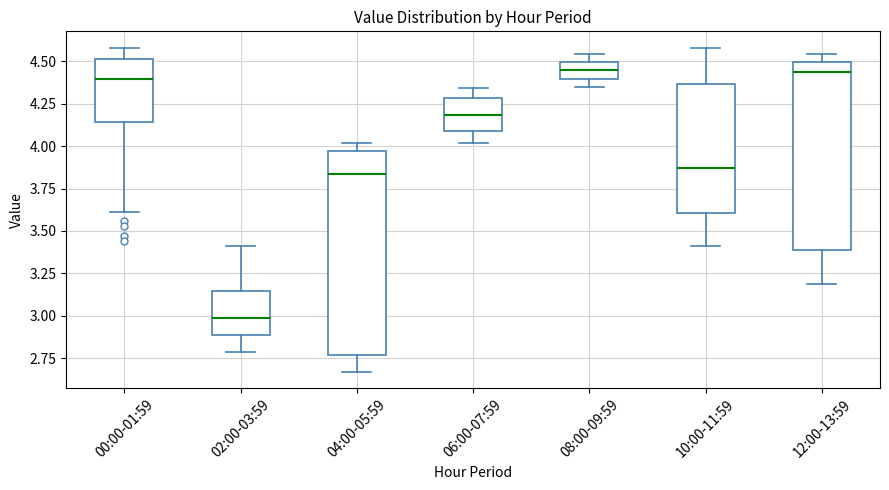

Where is the lower edge of the box for 12:00-13:59 on the y-axis? The values are not printed on the chart, so give them approximately, as read against the axis.

3.40